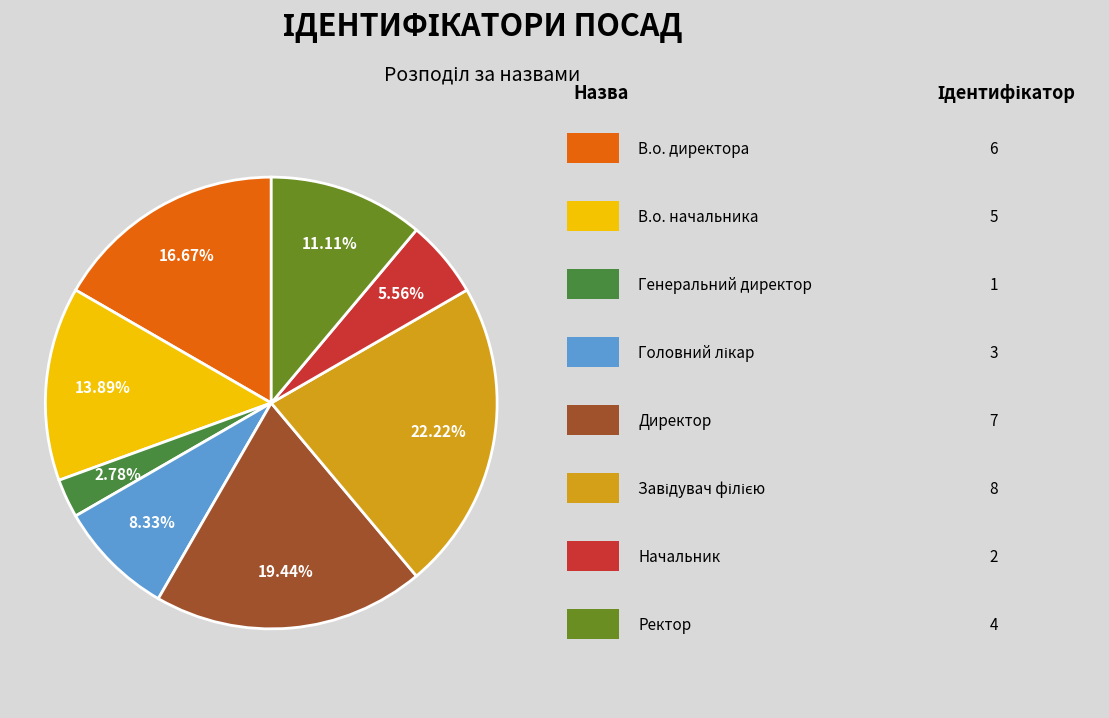

Does any single category account for the majority?

No